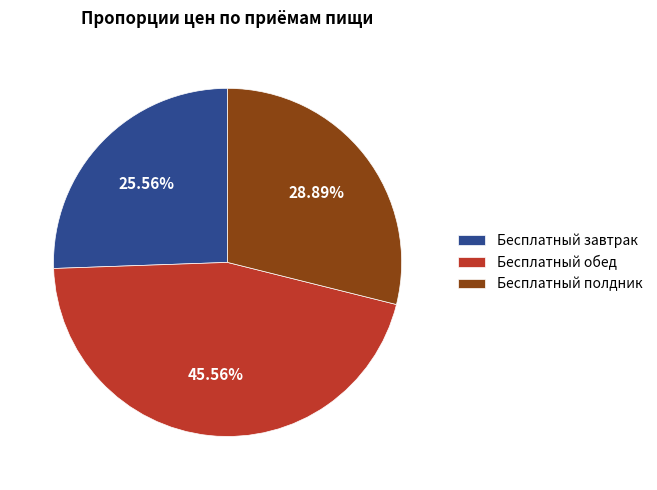

What is the smallest slice in the pie chart?

Бесплатный завтрак